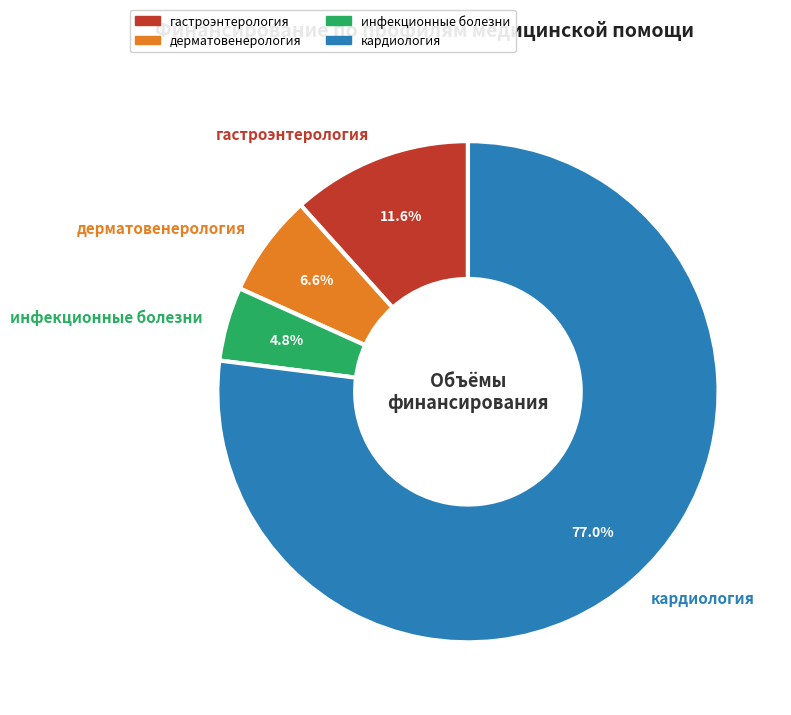

What is the ratio of the value at инфекционные болезни to the value at дерматовенерология?

0.7